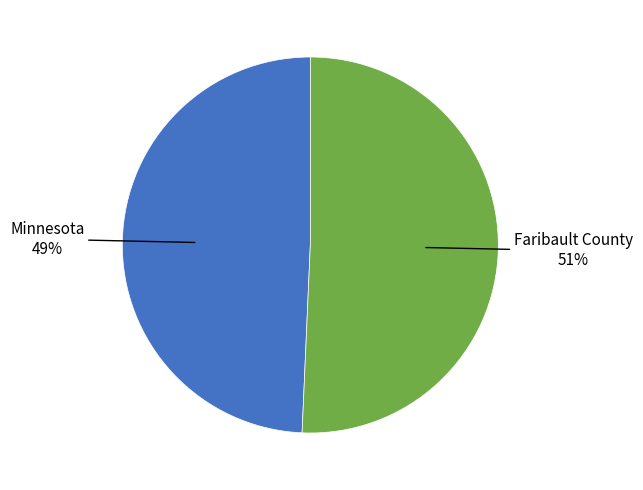

Is there a majority slice in this chart?

Yes